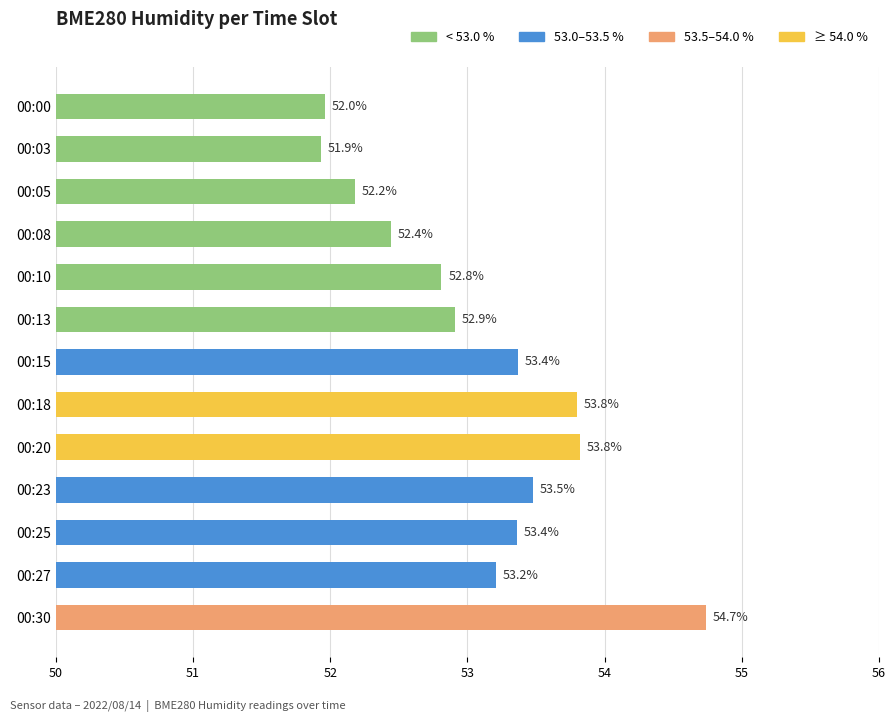

What is the sum of all values?

690.0